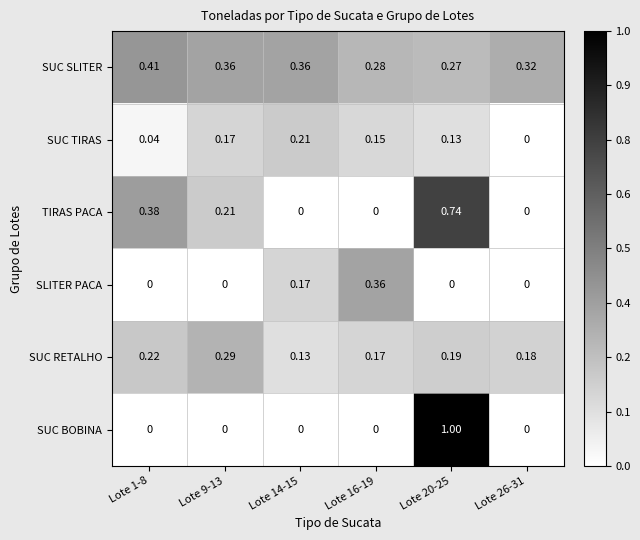

List the series in order of their peak value, highest first.

SUC BOBINA, TIRAS PACA, SUC SLITER, SLITER PACA, SUC RETALHO, SUC TIRAS